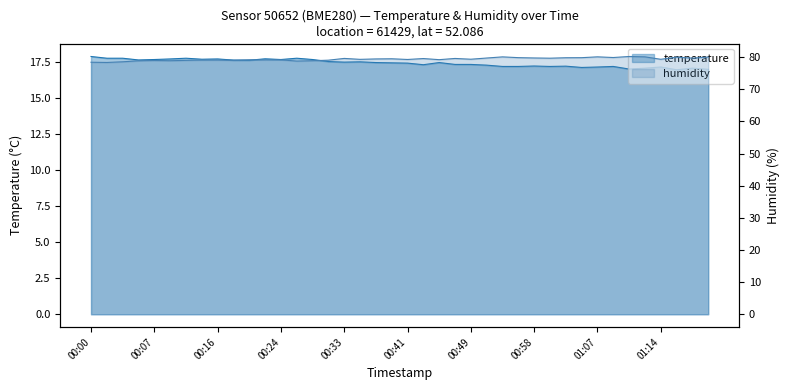

What is the difference between the second highest and minimum values in the humidity series?

1.8